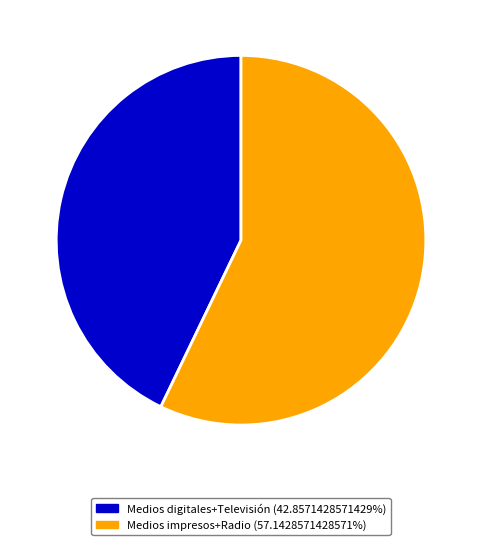

Is there a majority slice in this chart?

Yes